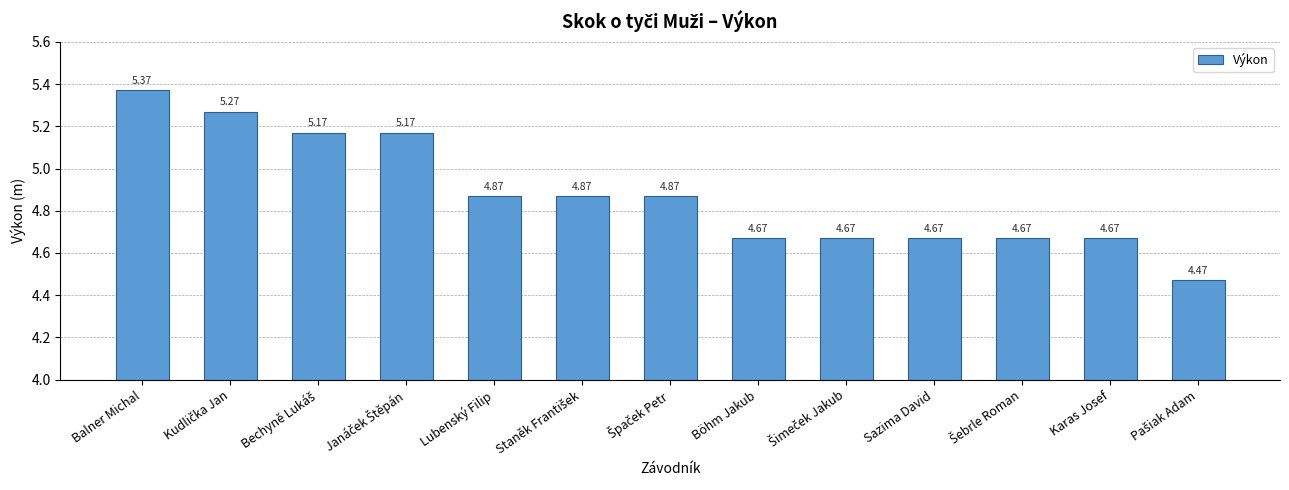

What is the label of the 6th bar from the right?

Böhm Jakub